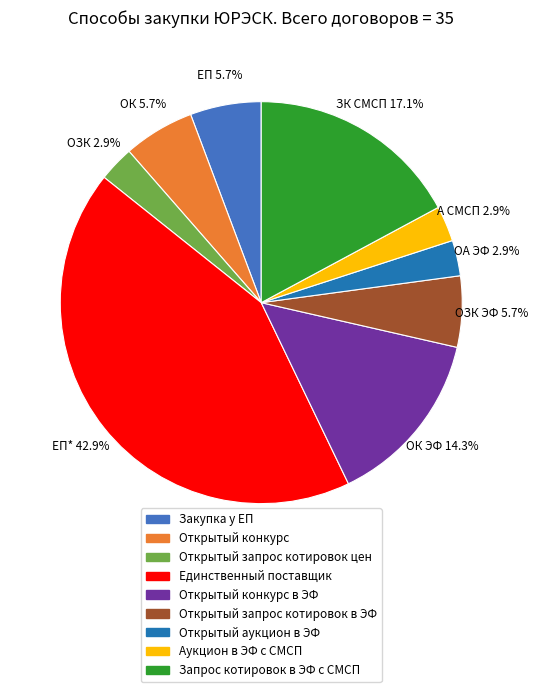

How many segments does this pie chart have?

9